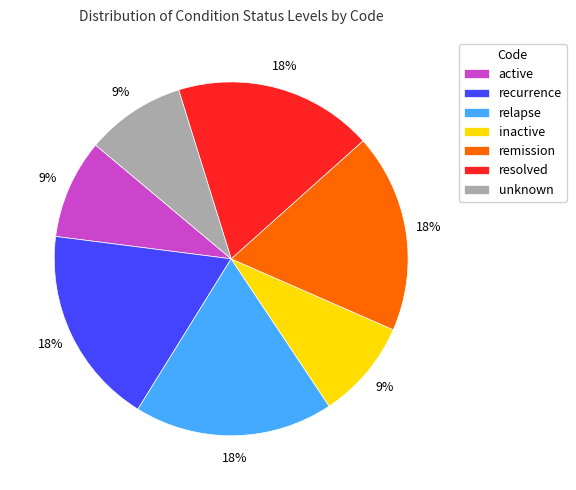

Does resolved represent more than half of the total?

No